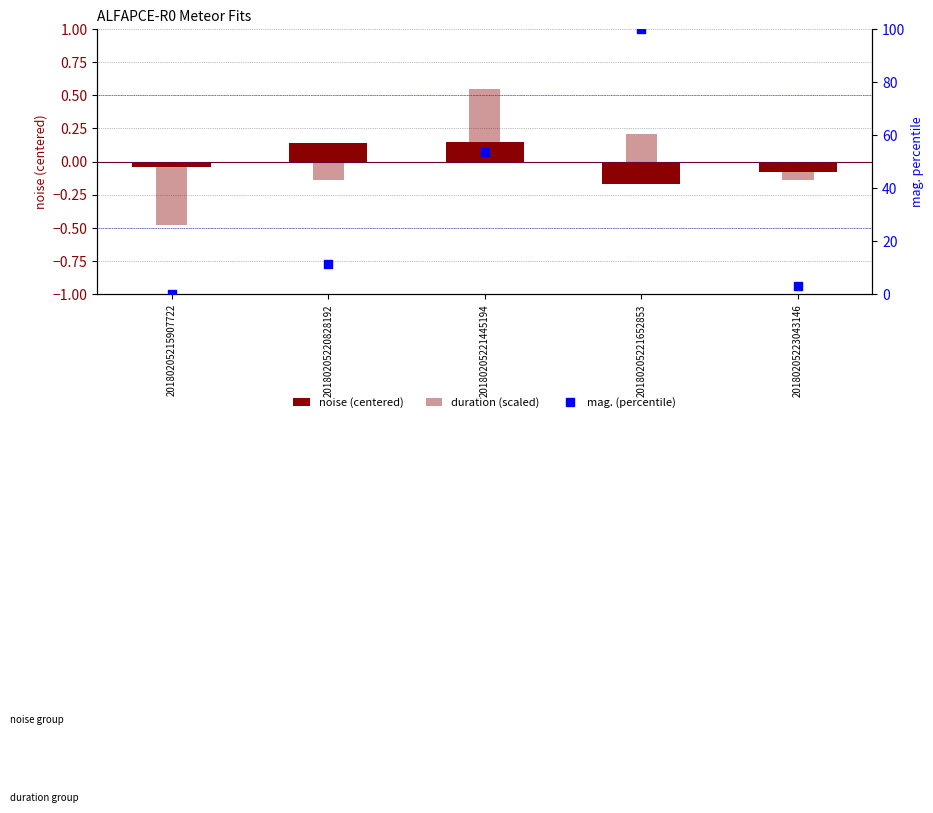

Which series reaches the maximum Y coordinate?

mag. (percentile)